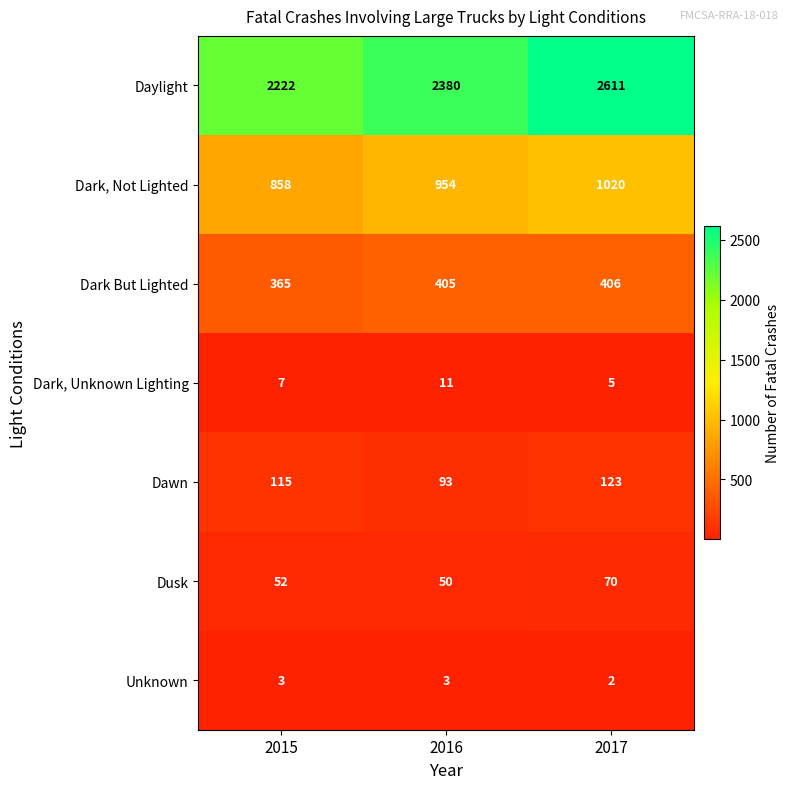

Between 2015 and 2017, which series saw the biggest shift?

Daylight